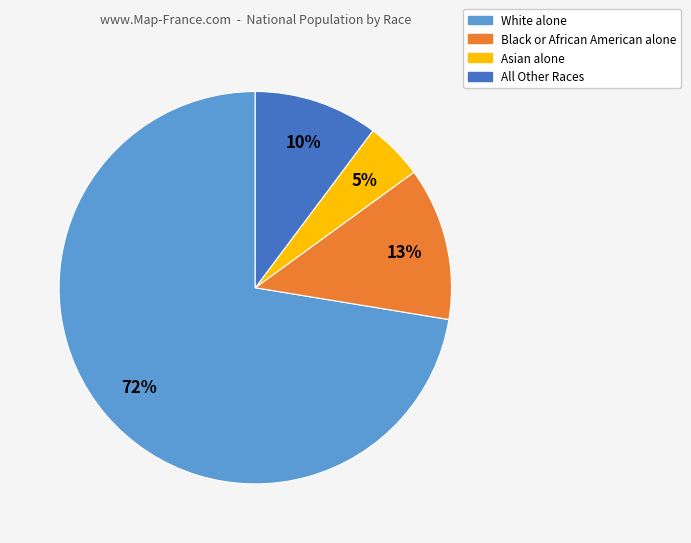

Is there any slice that represents more than half of the pie?

Yes